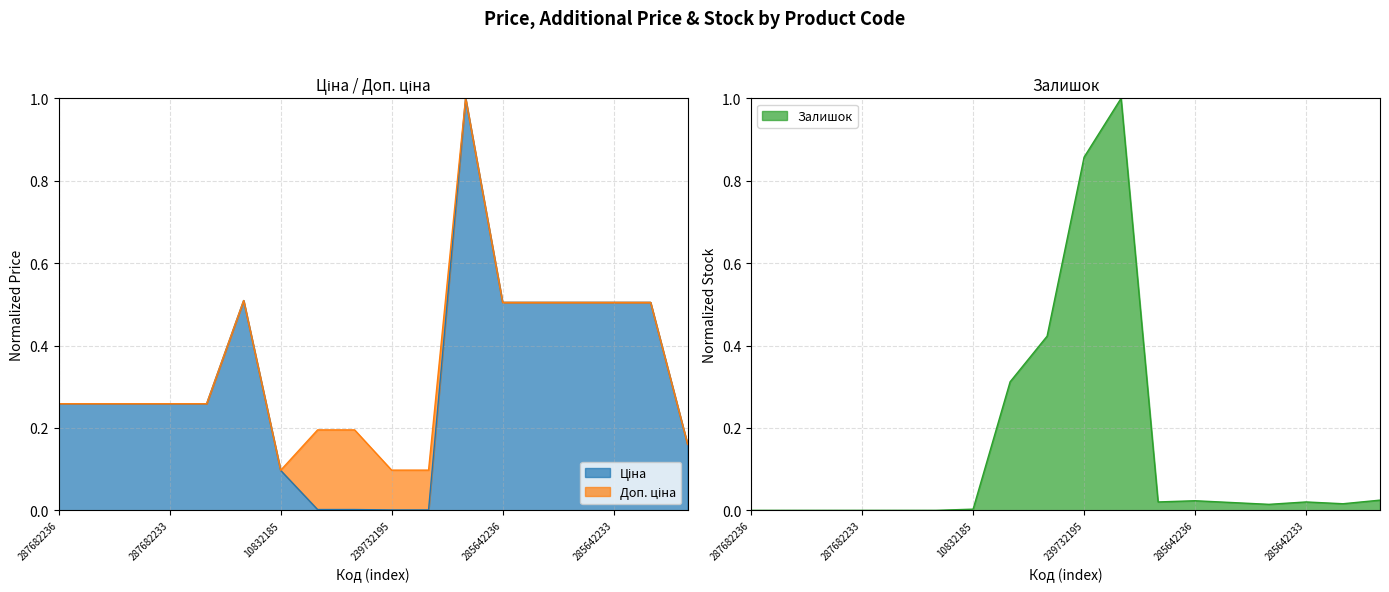

What is the maximum value for Залишок?

1.0